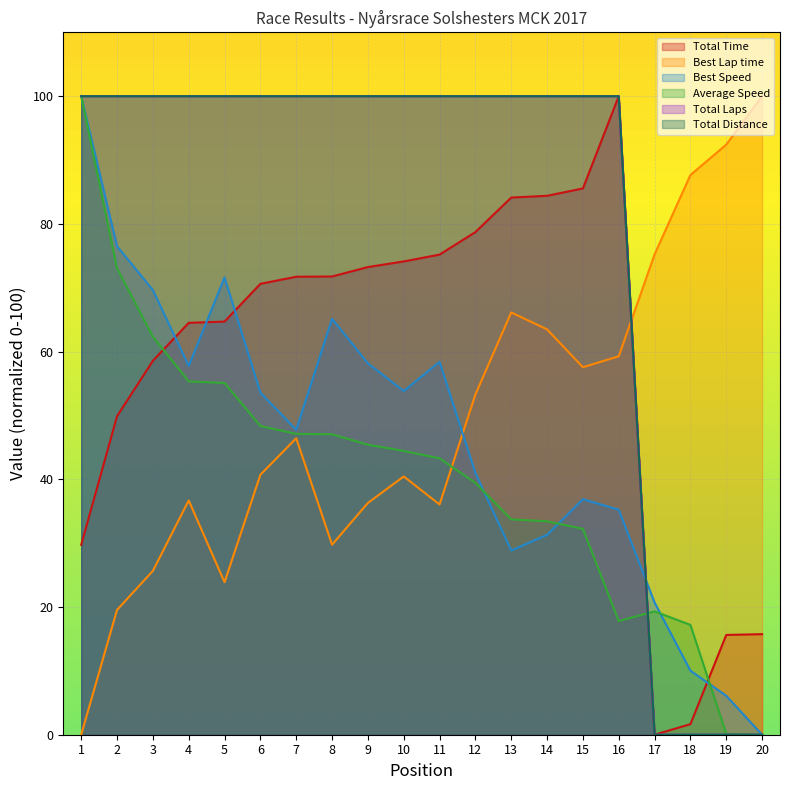

The Average Speed series shows 75.4 at 11. True or false?

False